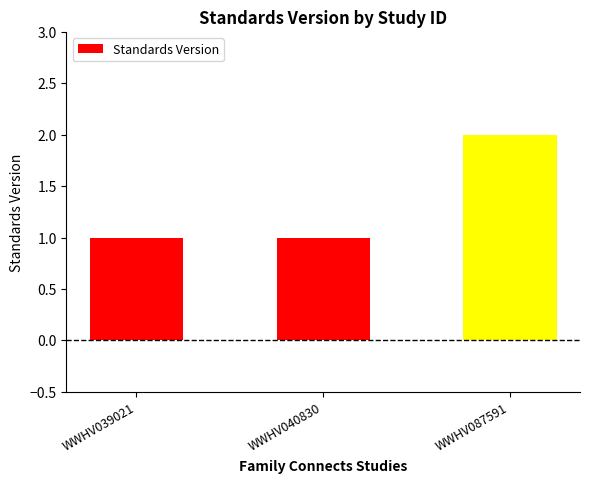

What is the sum of all values?

4